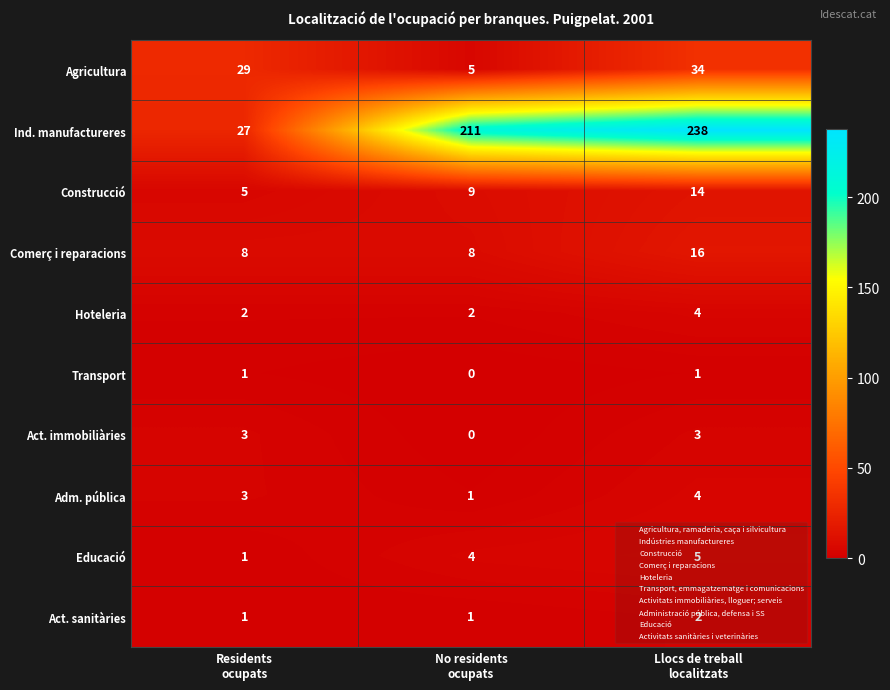

Which series has the largest total across all categories?

Ind. manufactureres